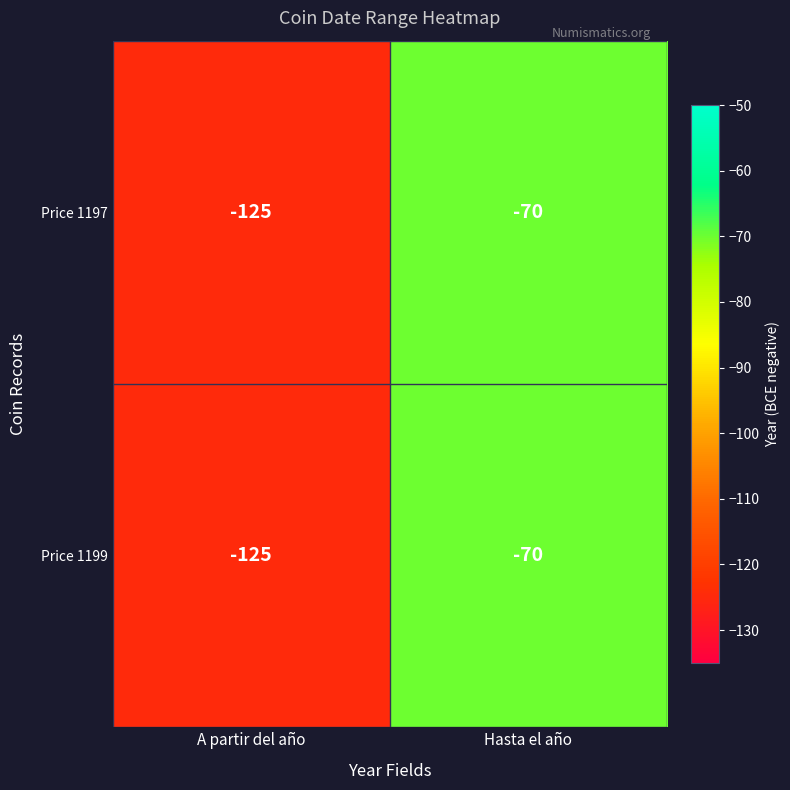

What is the total value across all series at Hasta el año?

-140